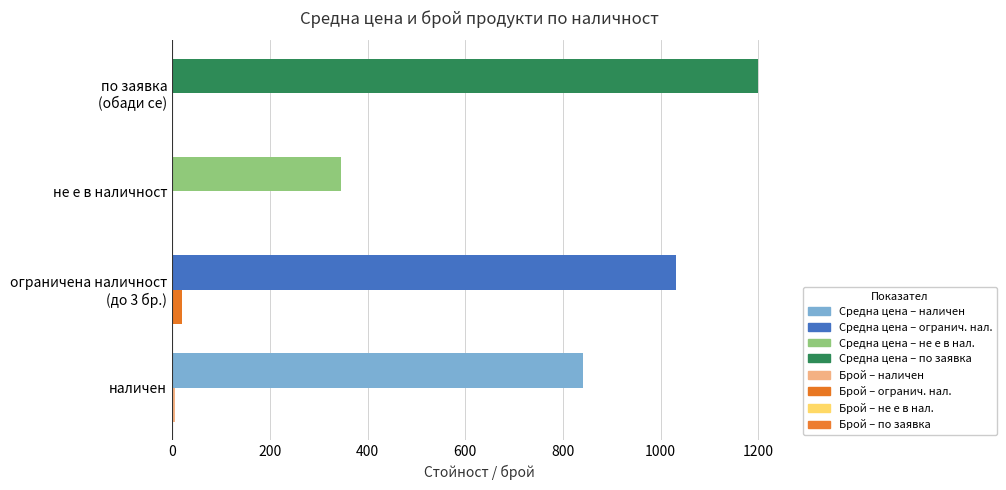

What is the maximum value shown in the chart?

1199.0